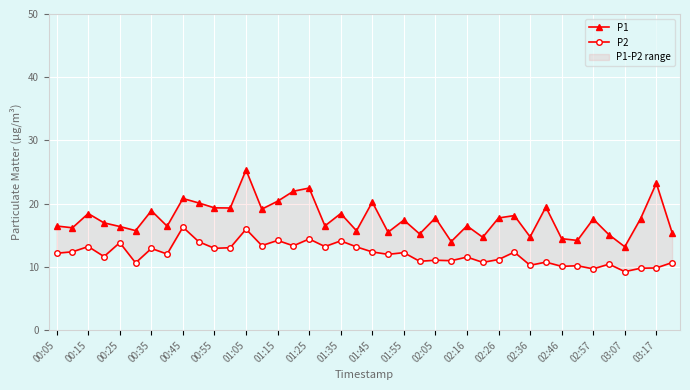

What is the difference between the maximum and minimum values in the P1 series?

12.2